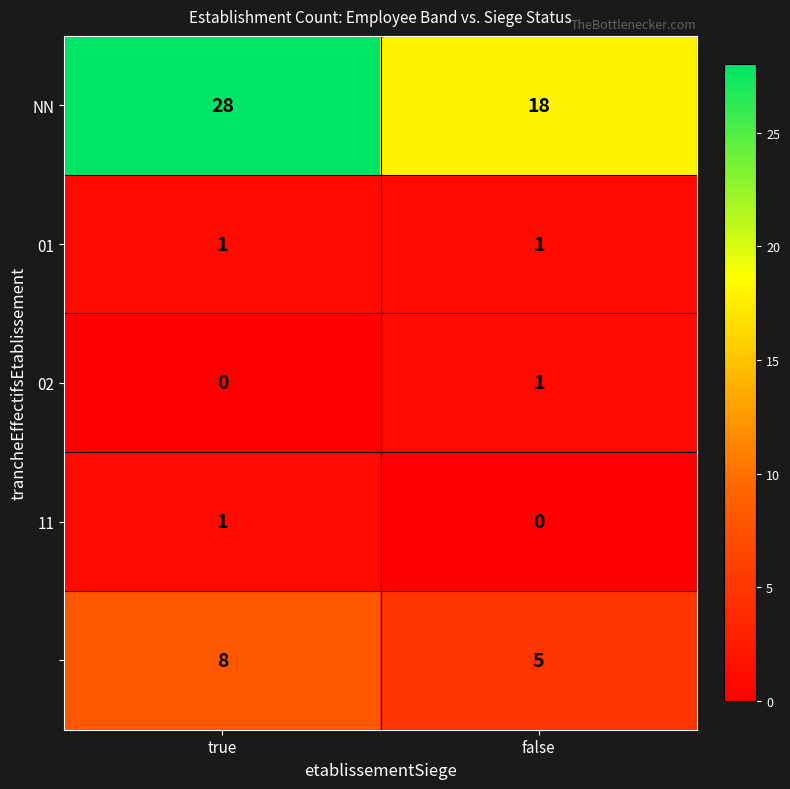

Which category has the highest value across all series?

true